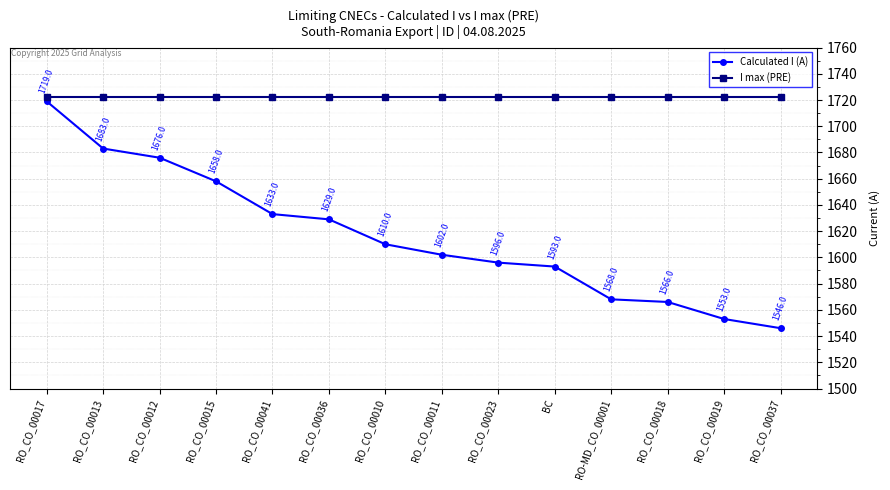

What is the value of the I max (PRE) point at the 12th from the left?

1722